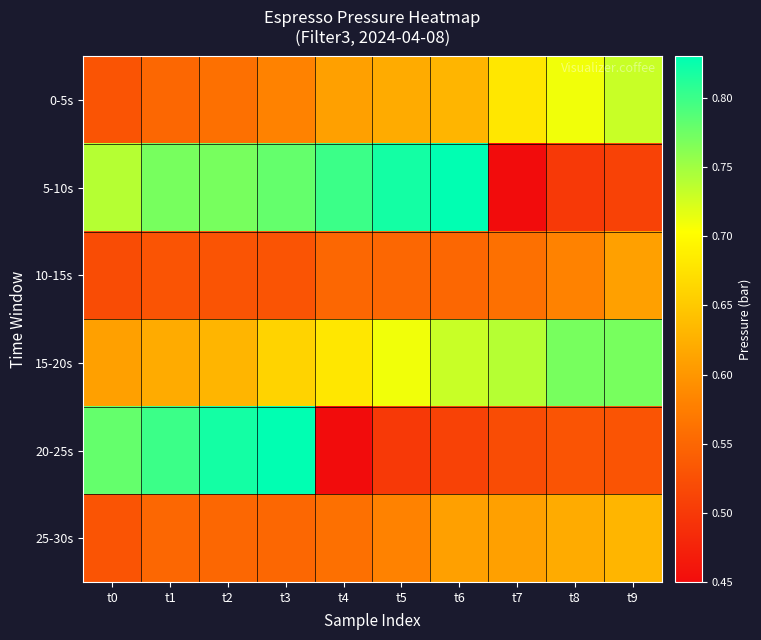

Reading left to right, extract all data points from this chart.

0-5s: t0=0.5	t1=0.6	t2=0.6	t3=0.6	t4=0.6	t5=0.6	t6=0.6	t7=0.7	t8=0.7	t9=0.7
5-10s: t0=0.7	t1=0.8	t2=0.8	t3=0.8	t4=0.8	t5=0.8	t6=0.8	t7=0.5	t8=0.5	t9=0.5
10-15s: t0=0.5	t1=0.5	t2=0.5	t3=0.5	t4=0.6	t5=0.6	t6=0.6	t7=0.6	t8=0.6	t9=0.6
15-20s: t0=0.6	t1=0.6	t2=0.6	t3=0.7	t4=0.7	t5=0.7	t6=0.7	t7=0.7	t8=0.8	t9=0.8
20-25s: t0=0.8	t1=0.8	t2=0.8	t3=0.8	t4=0.5	t5=0.5	t6=0.5	t7=0.5	t8=0.5	t9=0.5
25-30s: t0=0.5	t1=0.6	t2=0.6	t3=0.6	t4=0.6	t5=0.6	t6=0.6	t7=0.6	t8=0.6	t9=0.6